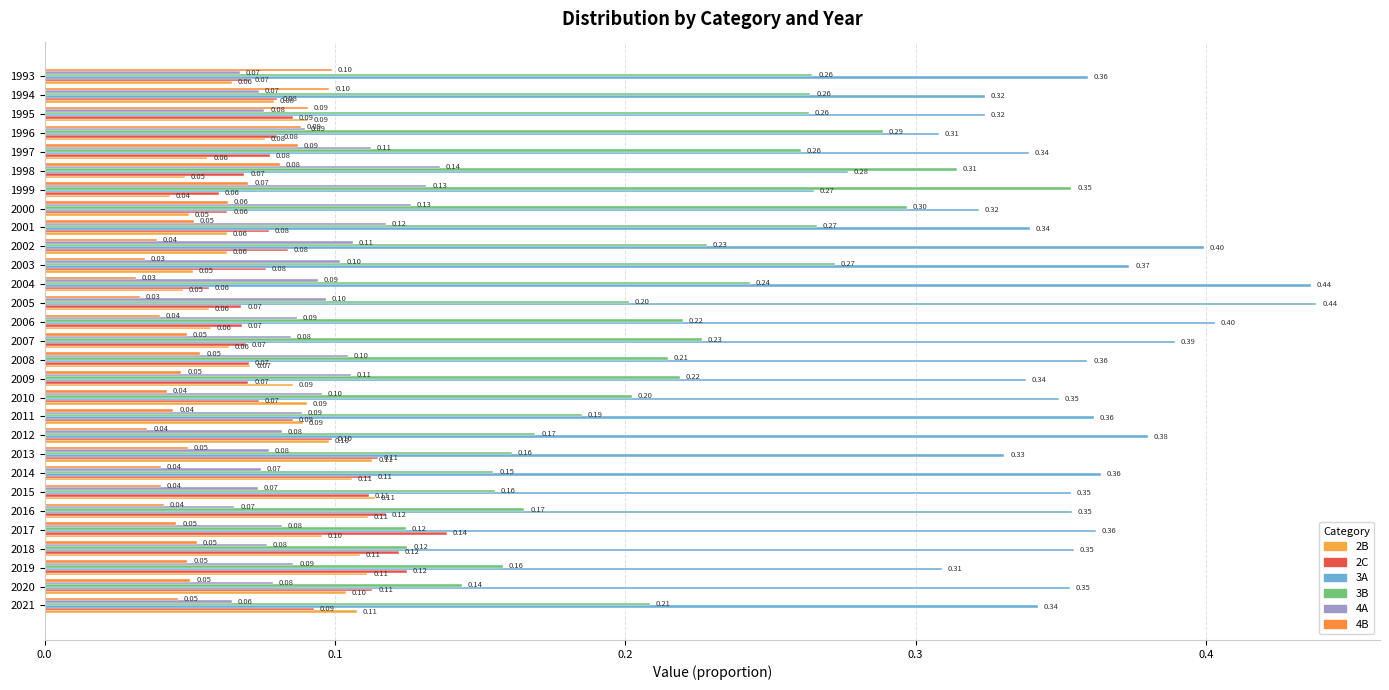

What is the sum of all 3A values?

10.2